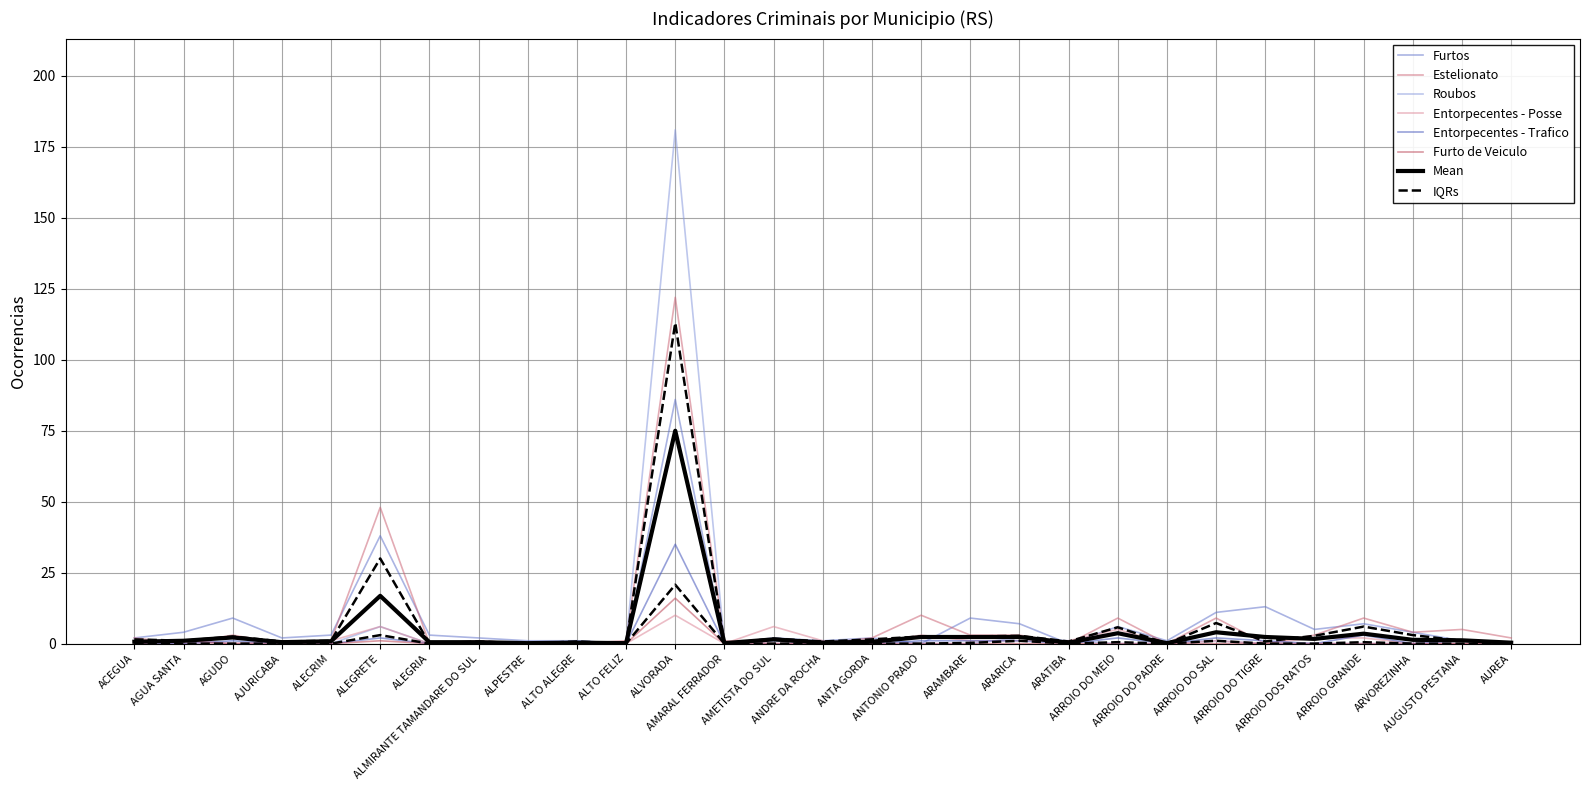

The Furtos series shows 3 at ALECRIM. True or false?

True